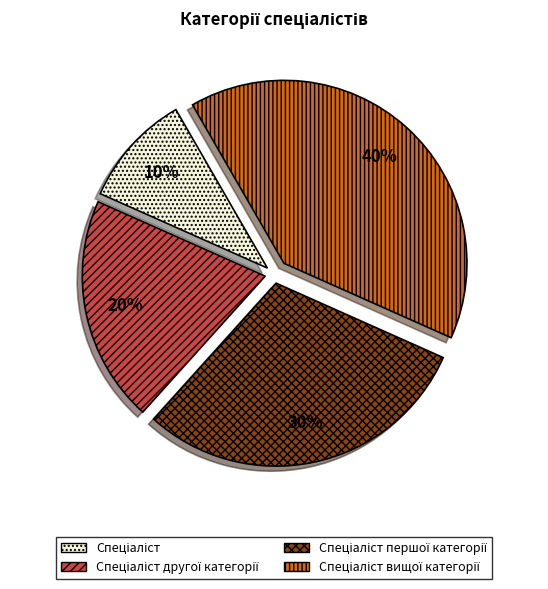

Is there a majority slice in this chart?

No